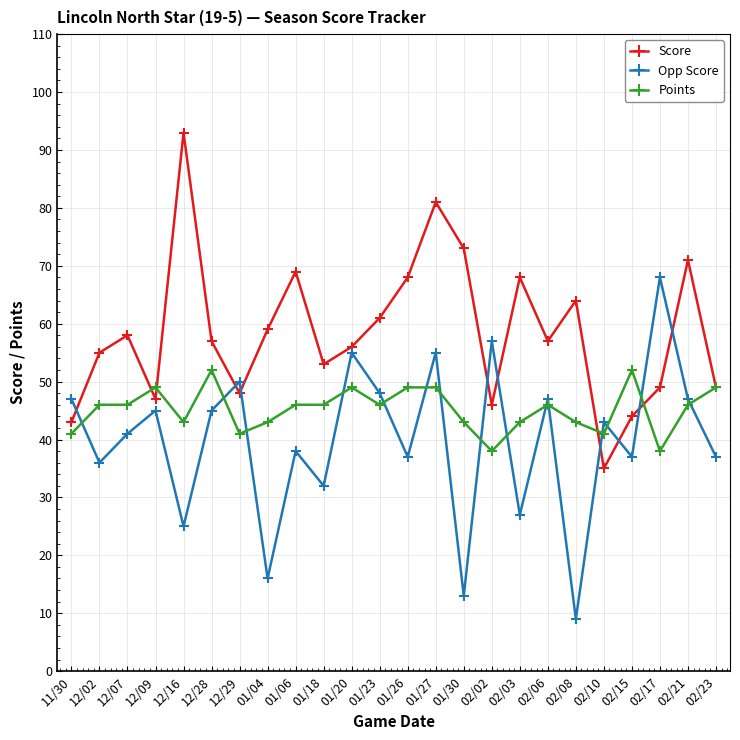

True or false: Opp Score has more than 1 interior local peaks.

True